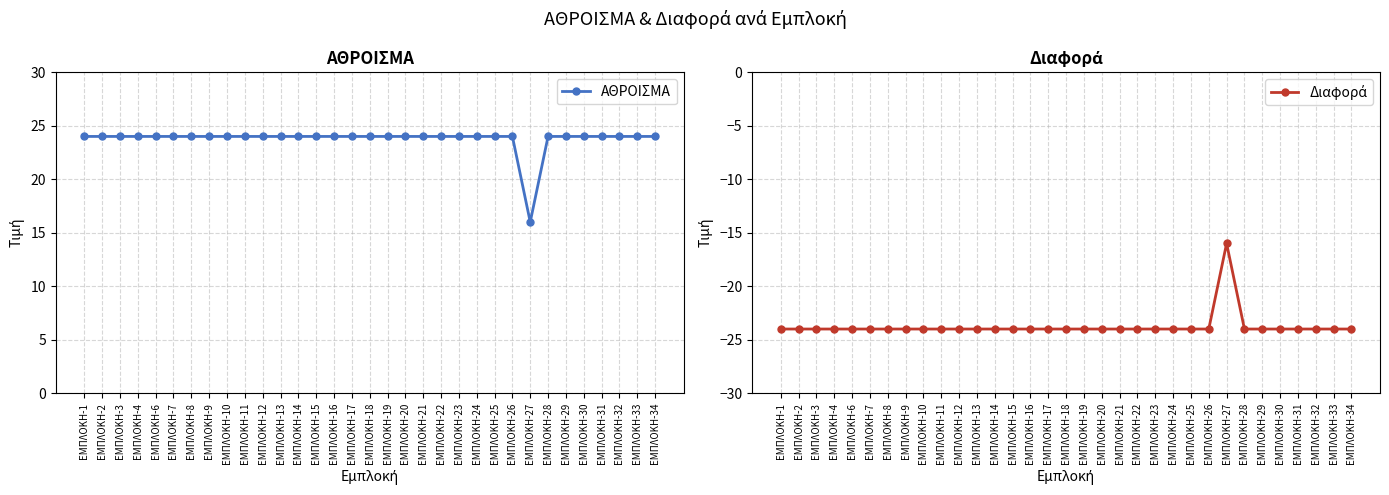

Is this an area chart (filled region under the line)?

No